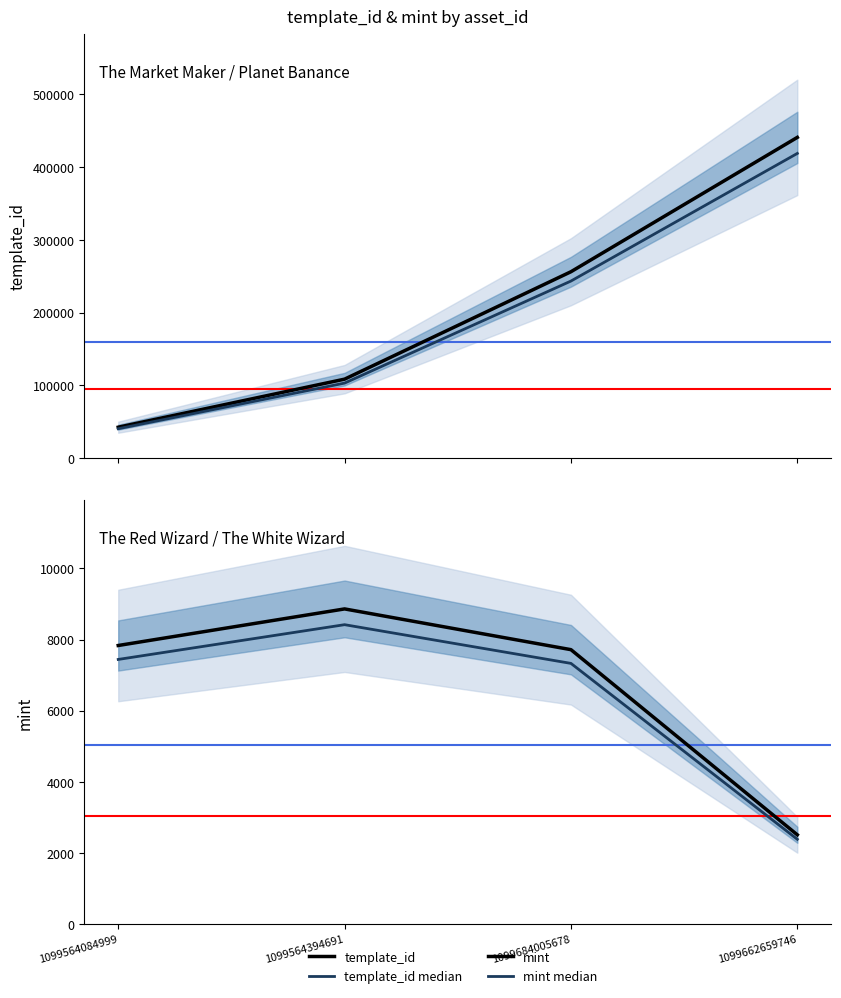

Read the template_id value at 1099684005678.

256179.0